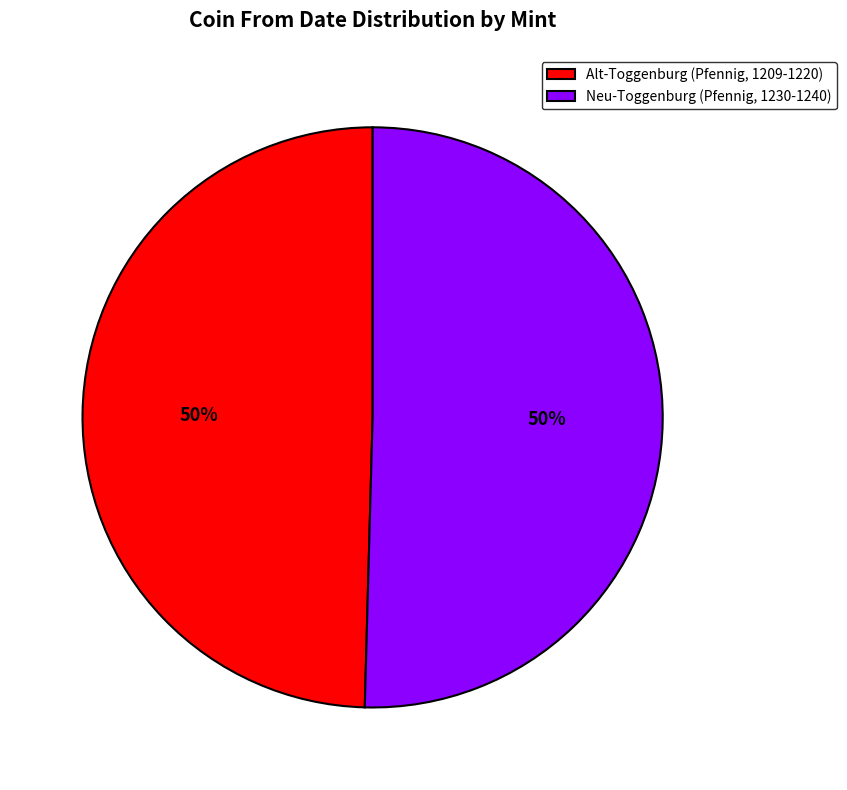

What is the ratio of the value at Neu-Toggenburg (Pfennig, 1230-1240) to the value at Alt-Toggenburg (Pfennig, 1209-1220)?

1.0